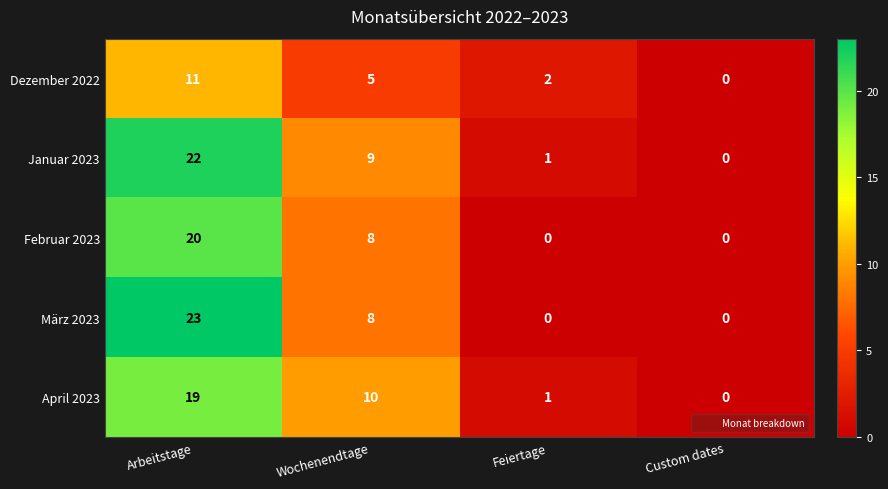

Count the number of data series in this chart.

5